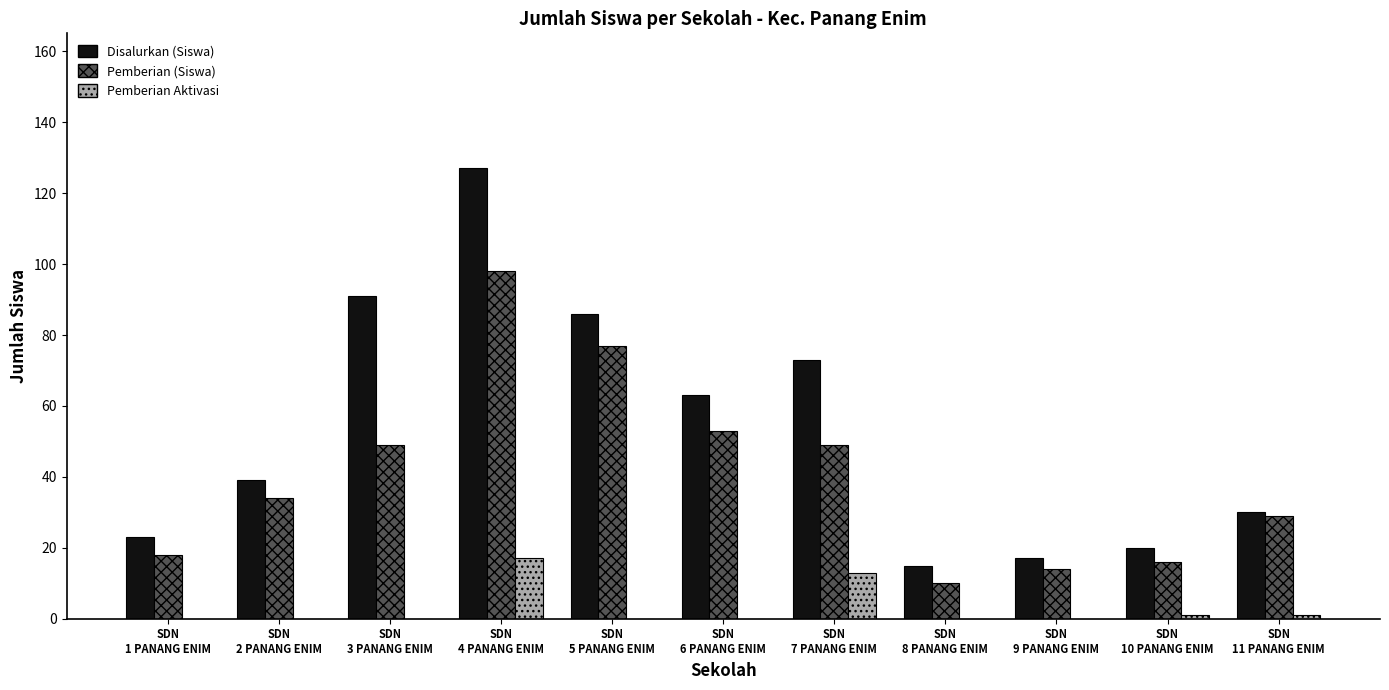

What is the highest value of the Pemberian (Siswa) series?

98